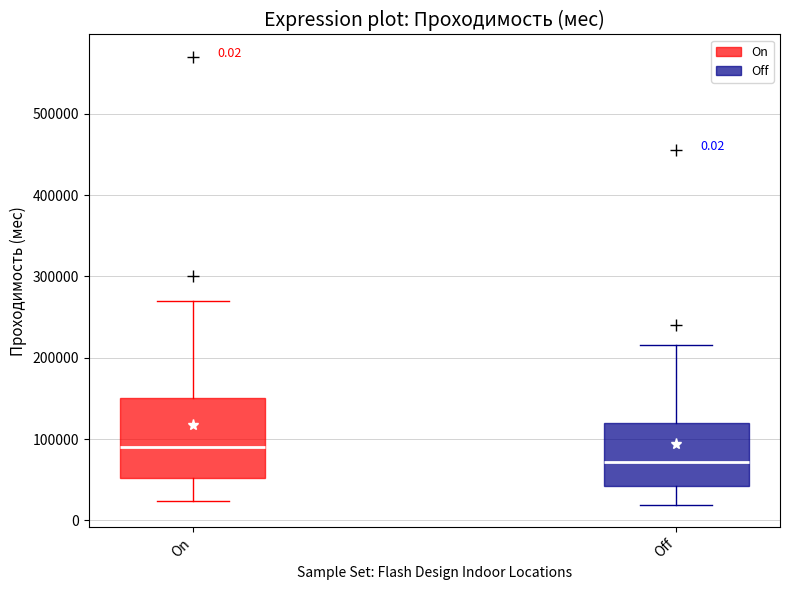

Comparing the boxes themselves (not the whiskers), which one is the tallest?

On